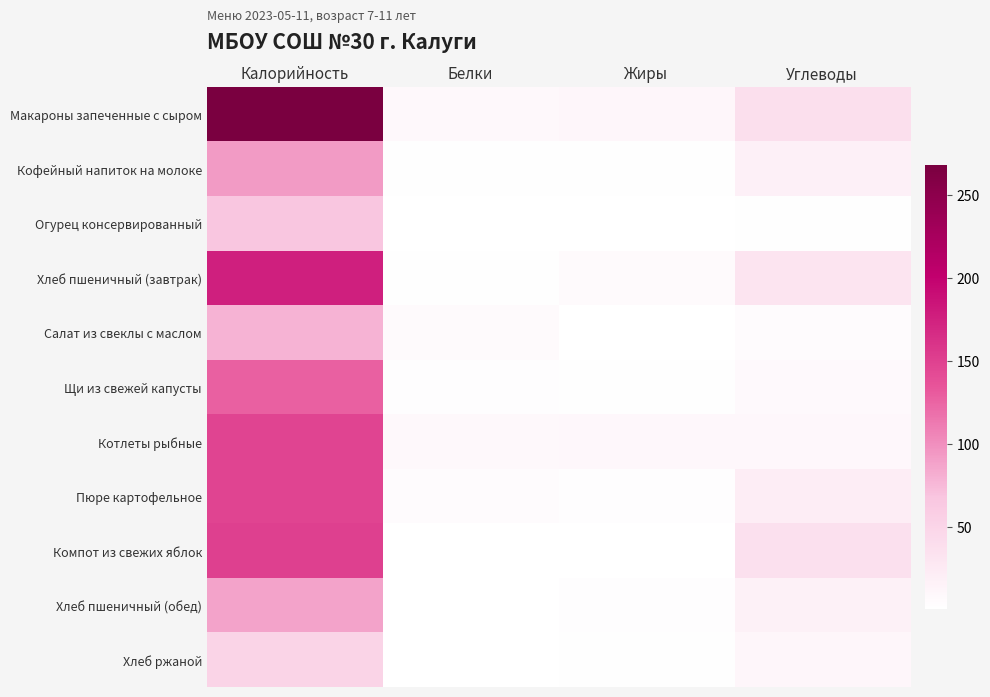

What is the total value across all series at Жиры?

38.4